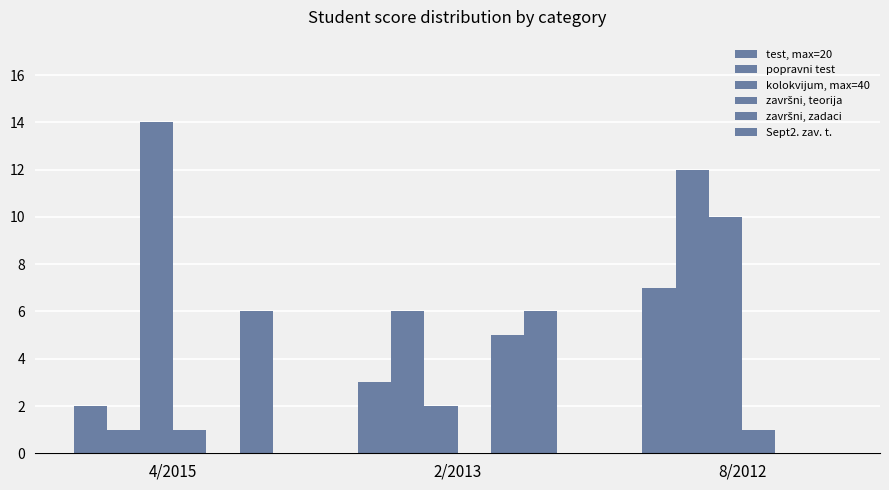

Count the Sept2. zav. t. values in the range 0 to 6.

3